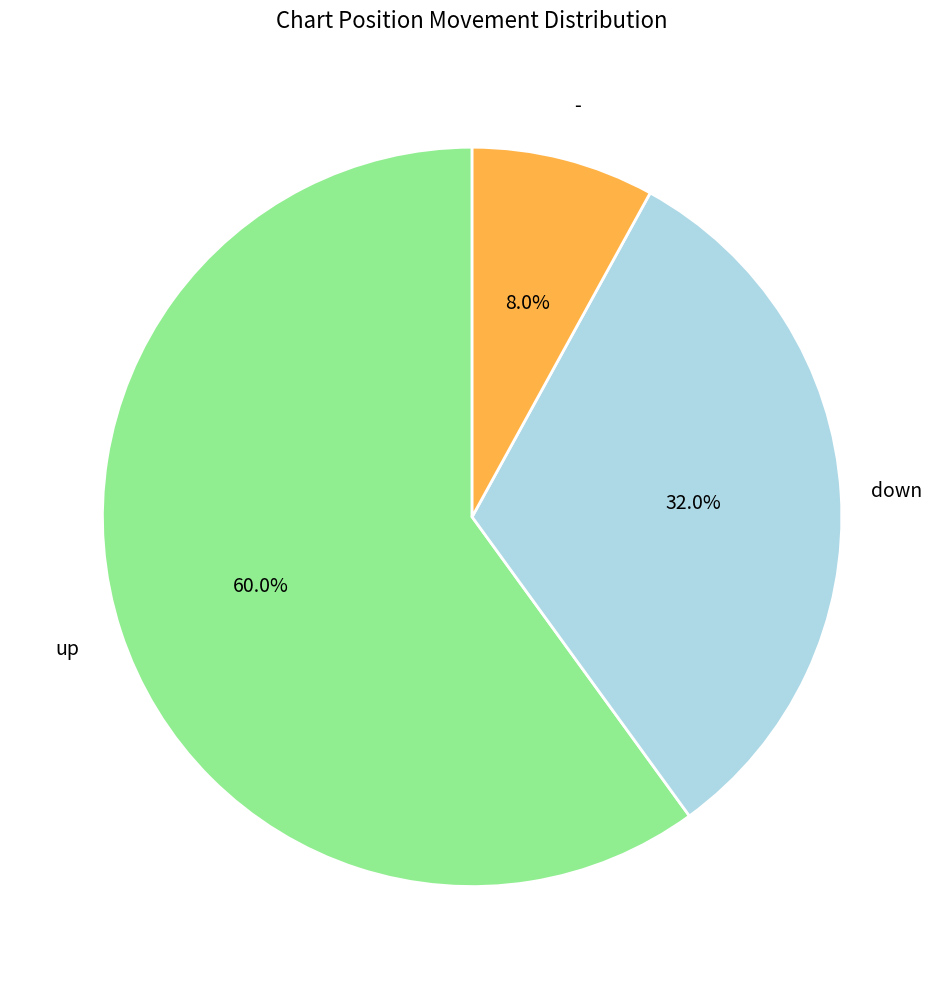

How many segments does this pie chart have?

3